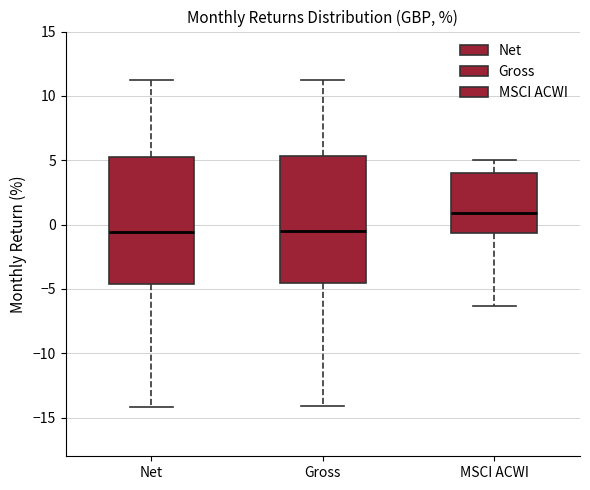

Reading left to right, read every box against the y-axis: the position of its median line, the range the box covers, and the ends of its whiskers. The values are not printed on the chart, so give them approximately, as read against the axis.

Net: median -0.5, box -4.5 to 5.0, whiskers -14.0 to 11.0
Gross: median -0.5, box -4.5 to 5.5, whiskers -14.0 to 11.5
MSCI ACWI: median 1.0, box -0.5 to 4.0, whiskers -6.5 to 5.0